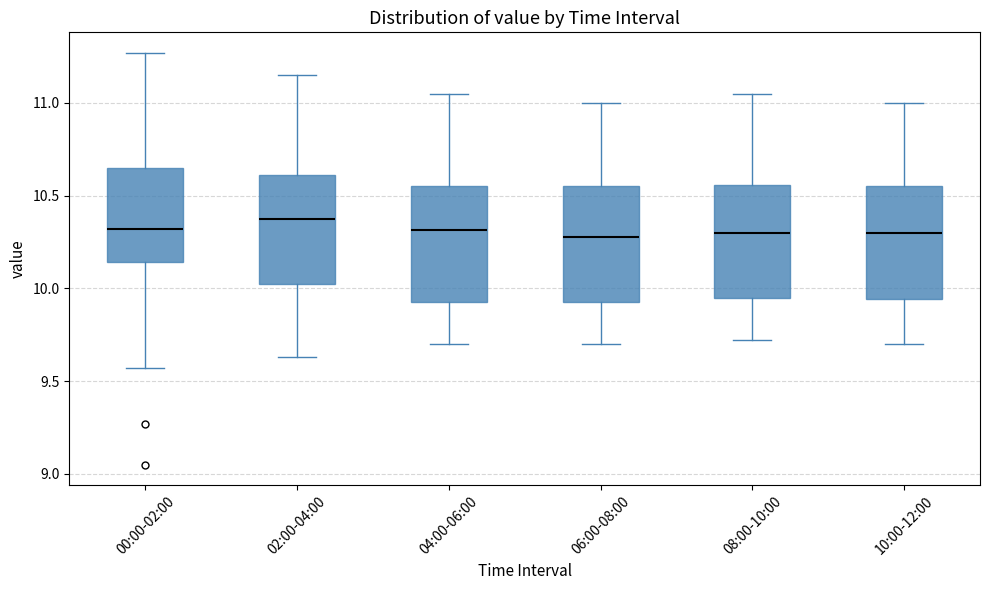

Reading left to right, transcribe this box plot: for each box, give where its median line is, the range the box spans, and where its two whiskers end, as read against the y-axis. The values are not printed on the chart, so give them approximately, as read against the axis.

00:00-02:00: median 10.30, box 10.15 to 10.65, whiskers 9.55 to 11.25
02:00-04:00: median 10.40, box 10.05 to 10.60, whiskers 9.65 to 11.15
04:00-06:00: median 10.30, box 9.95 to 10.55, whiskers 9.70 to 11.05
06:00-08:00: median 10.30, box 9.95 to 10.55, whiskers 9.70 to 11.00
08:00-10:00: median 10.30, box 9.95 to 10.55, whiskers 9.70 to 11.05
10:00-12:00: median 10.30, box 9.95 to 10.55, whiskers 9.70 to 11.00